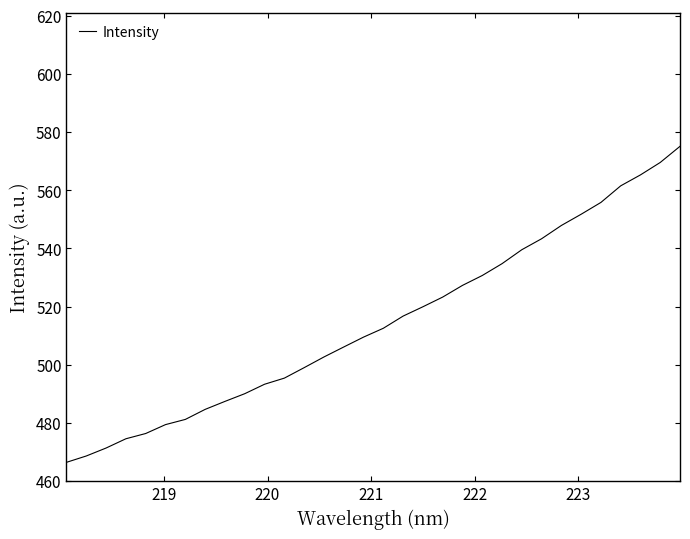

Reading left to right, what are all the values shown in this chart?

466.5	468.7	471.4	474.6	476.4	479.4	481.2	484.7	487.4	490.1	493.3	495.4	499.0	502.7	506.1	509.5	512.6	516.8	520.0	523.3	527.3	530.7	534.8	539.6	543.4	547.9	551.8	555.8	561.5	565.3	569.6	575.1